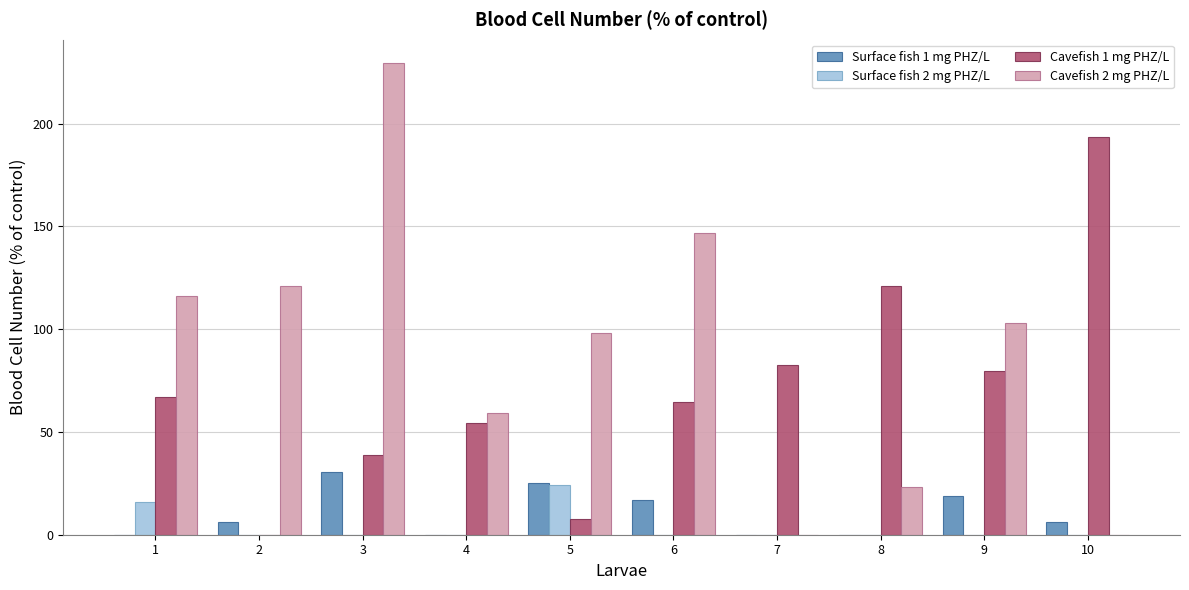

Which series has the largest total across all categories?

Cavefish 2 mg PHZ/L